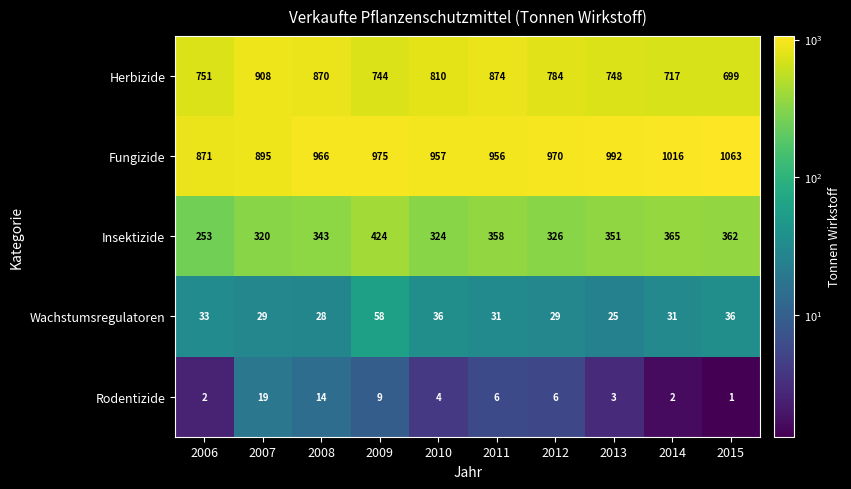

Between 2006 and 2014, which series saw the biggest shift?

Fungizide